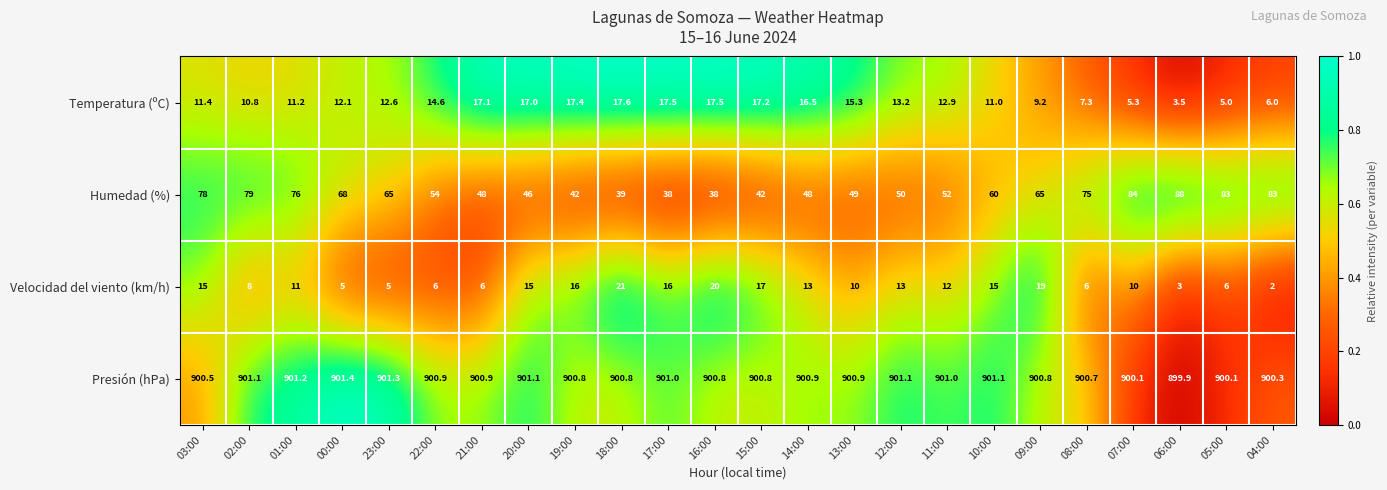

At how many categories does at least one series exceed 320?

24